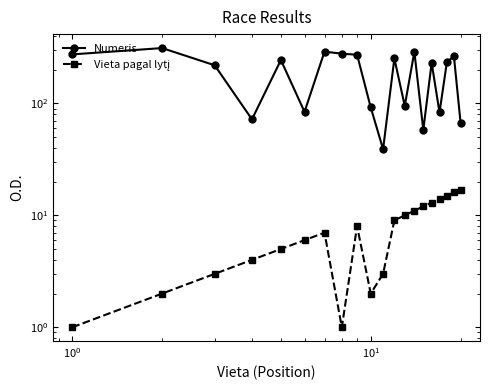

True or false: Numeris and Vieta pagal lytį cross at least once.

False